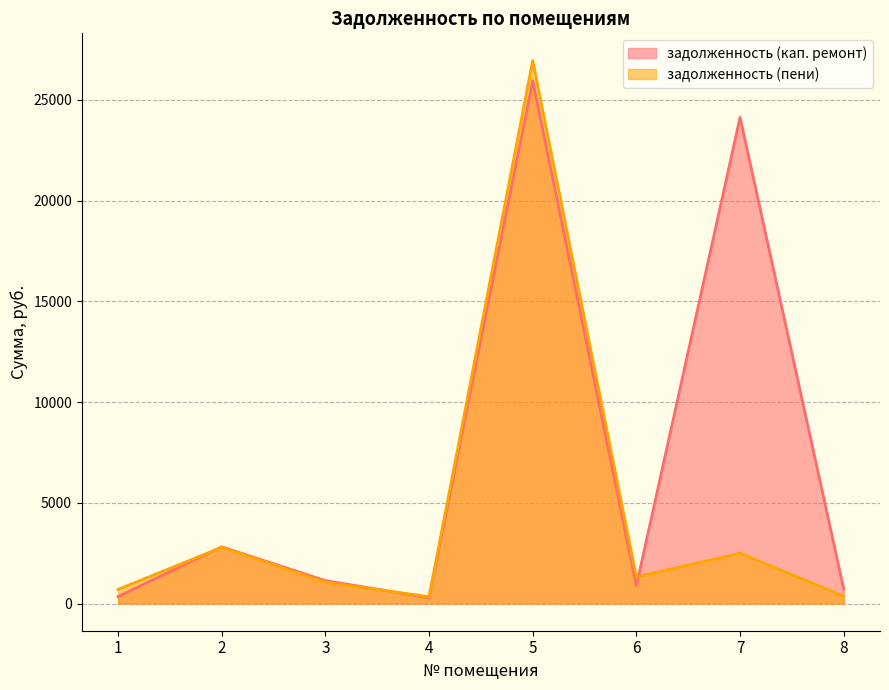

The value of задолженность (кап. ремонт) at 4 is 287.5. True or false?

True